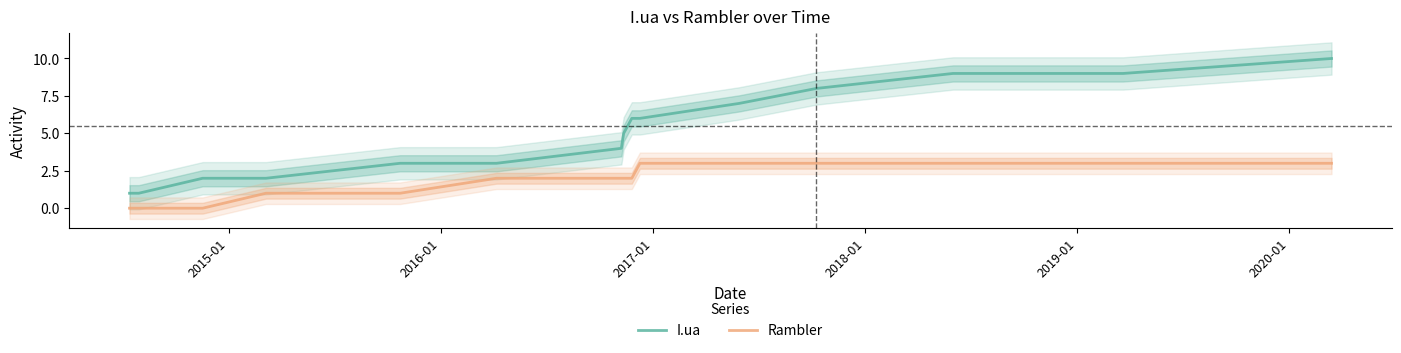

Reading left to right, what are all the values shown in this chart?

I.ua: 1	1	2	2	3	3	4	5	6	6	7	8	9	9	10
Rambler: 0	0	0	1	1	2	2	2	2	3	3	3	3	3	3